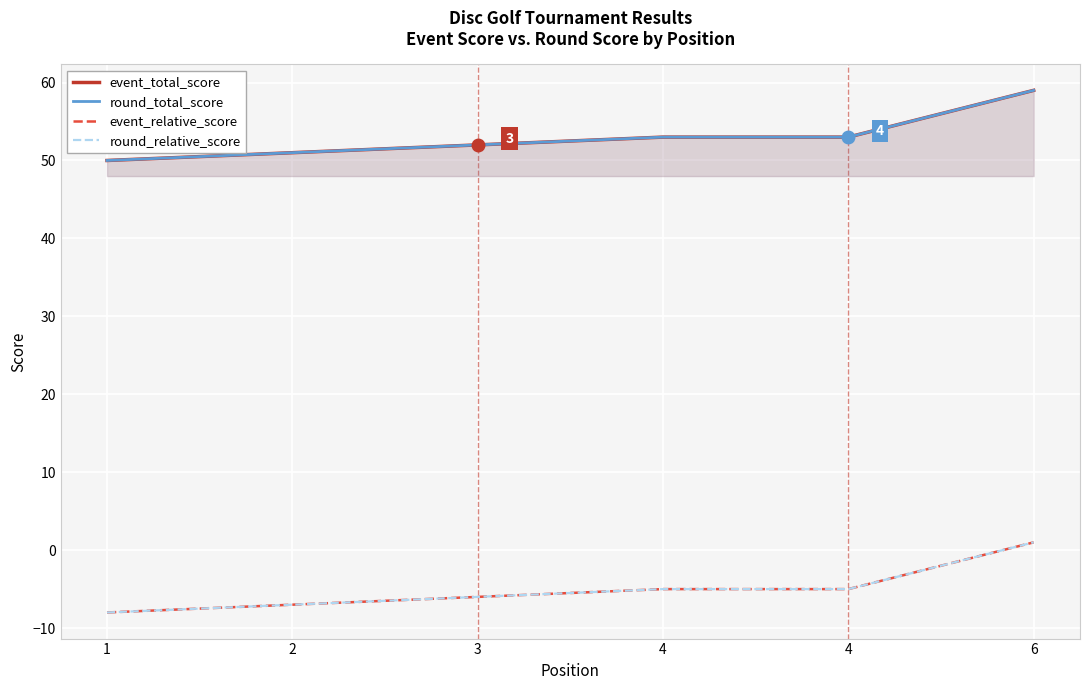

True or false: event_total_score and round_total_score intersect in this chart.

False